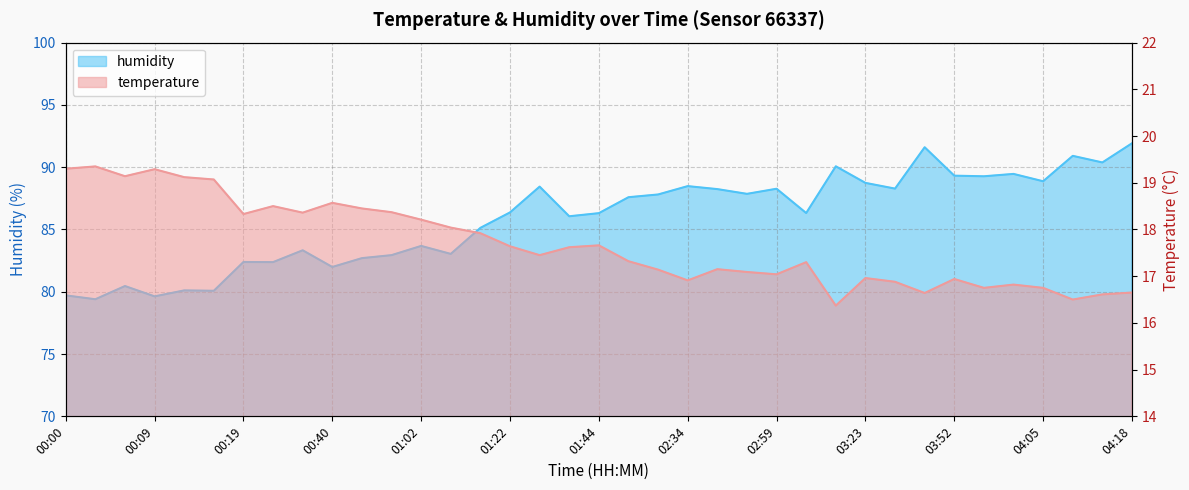

List the series in order of their peak value, highest first.

humidity, temperature